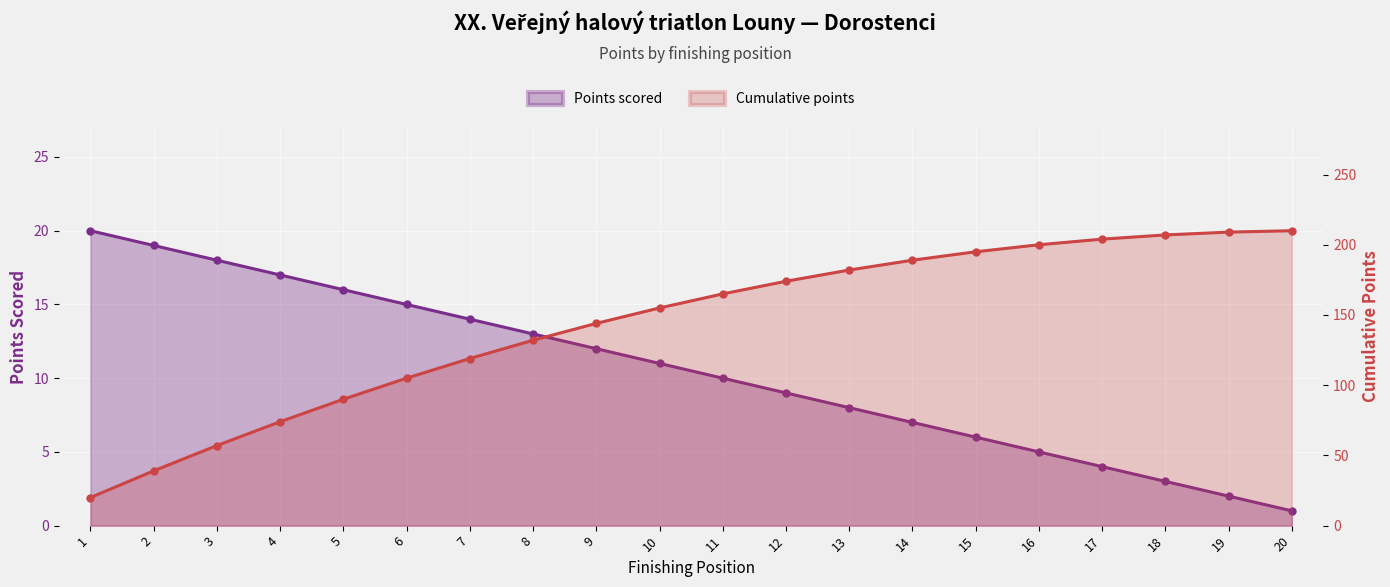

What are all the series names shown in the legend?

Points scored, Cumulative points